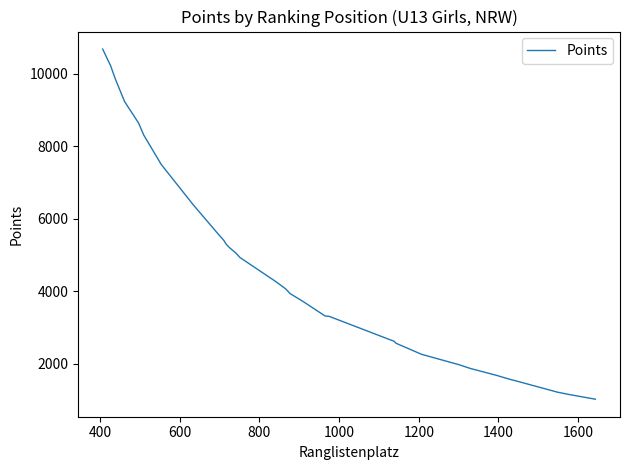

What is the difference between the maximum and minimum values?

9652